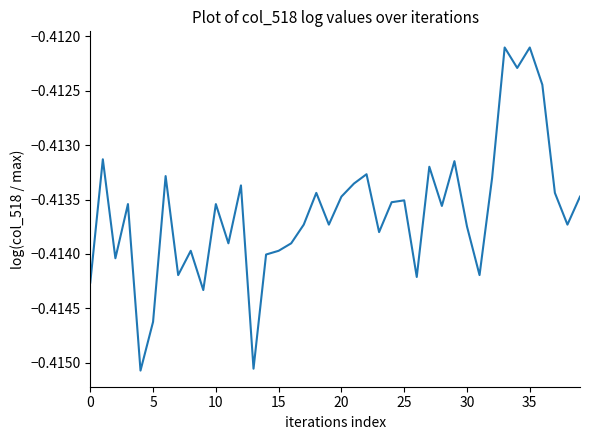

How many lines are shown in the chart?

1